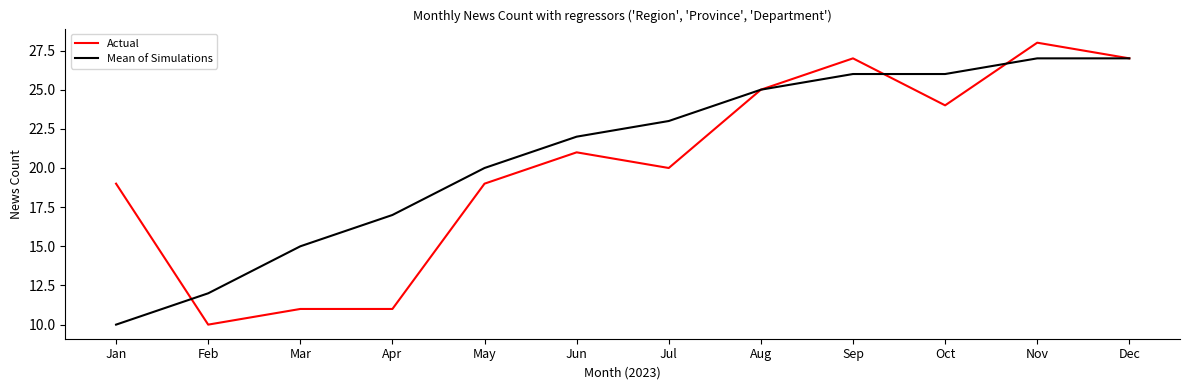

Reading left to right, what are all the values shown in this chart?

Actual: Jan=19	Feb=10	Mar=11	Apr=11	May=19	Jun=21	Jul=20	Aug=25	Sep=27	Oct=24	Nov=28	Dec=27
Mean of Simulations: Jan=10	Feb=12	Mar=15	Apr=17	May=20	Jun=22	Jul=23	Aug=25	Sep=26	Oct=26	Nov=27	Dec=27